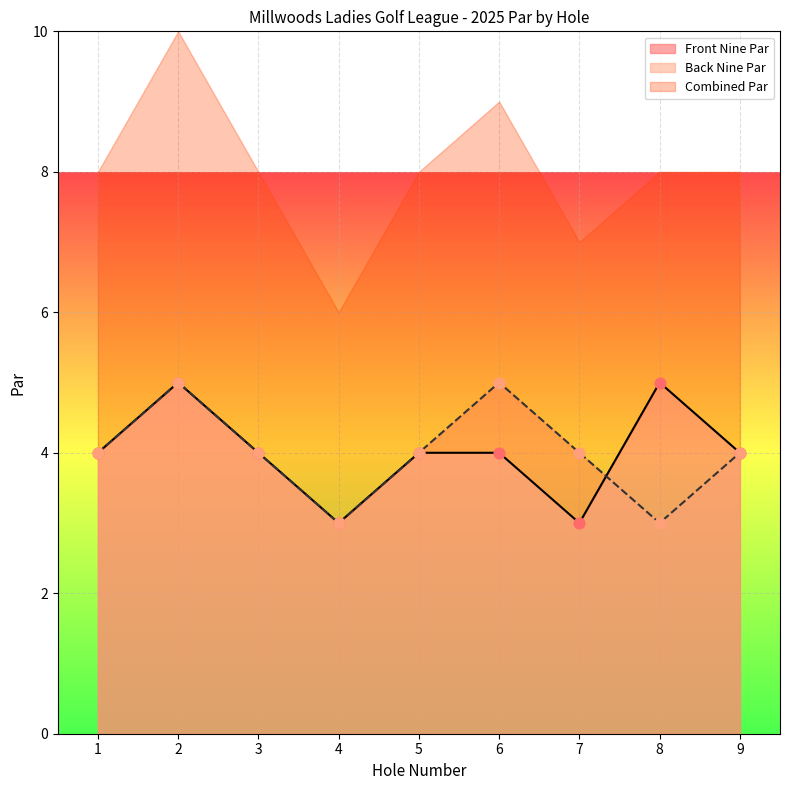

At how many categories does at least one series exceed 4?

3